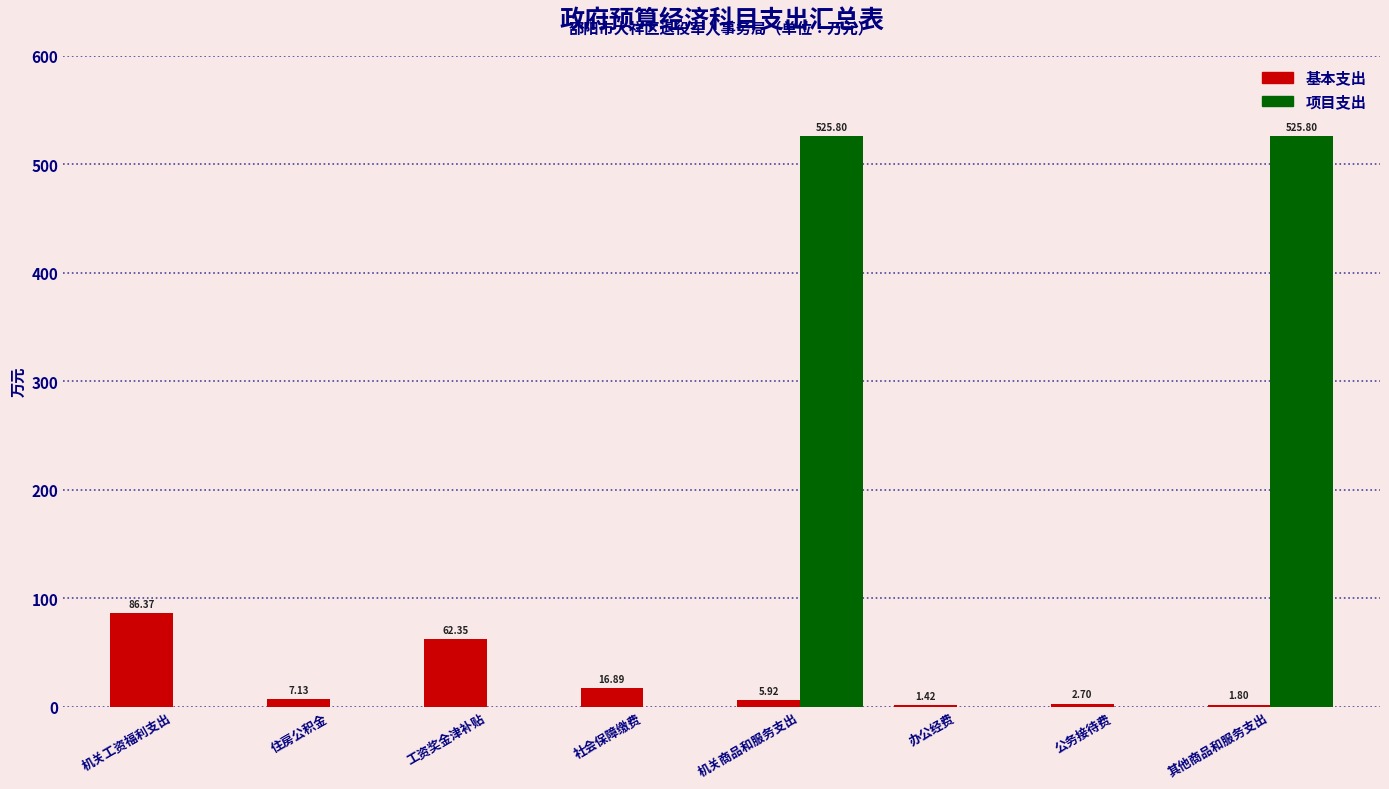

What is the sum of all 基本支出 values?

184.6